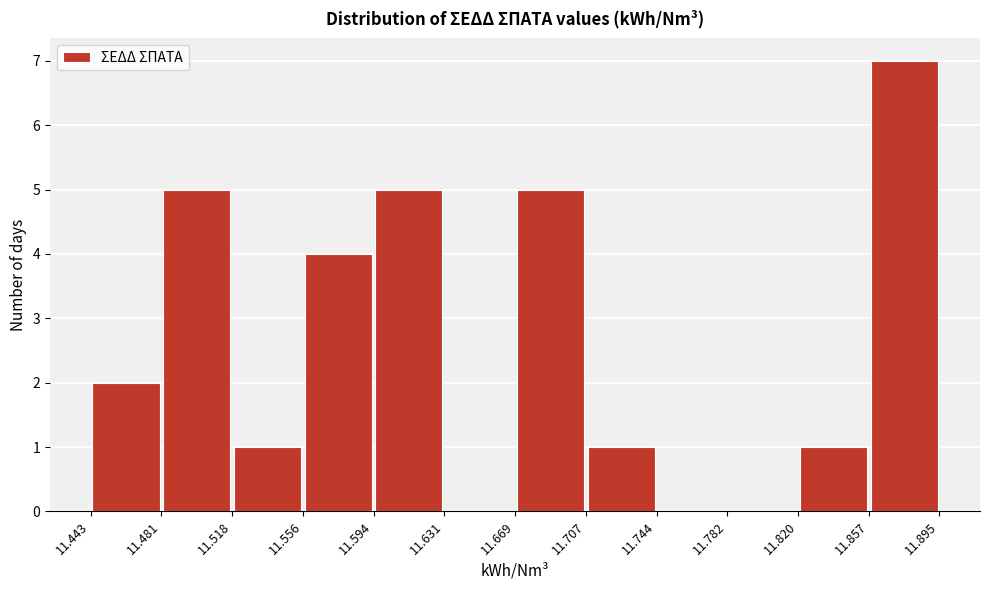

Reading left to right, transcribe this chart: for each bar, give the range it covers on the x-axis and its height. The values are not printed on the chart, so give them approximately, as read against the axis.

11.443 to 11.481: 2
11.481 to 11.518: 5
11.518 to 11.556: 1
11.556 to 11.594: 4
11.594 to 11.631: 5
11.631 to 11.669: 0
11.669 to 11.707: 5
11.707 to 11.744: 1
11.744 to 11.782: 0
11.782 to 11.820: 0
11.820 to 11.857: 1
11.857 to 11.895: 7